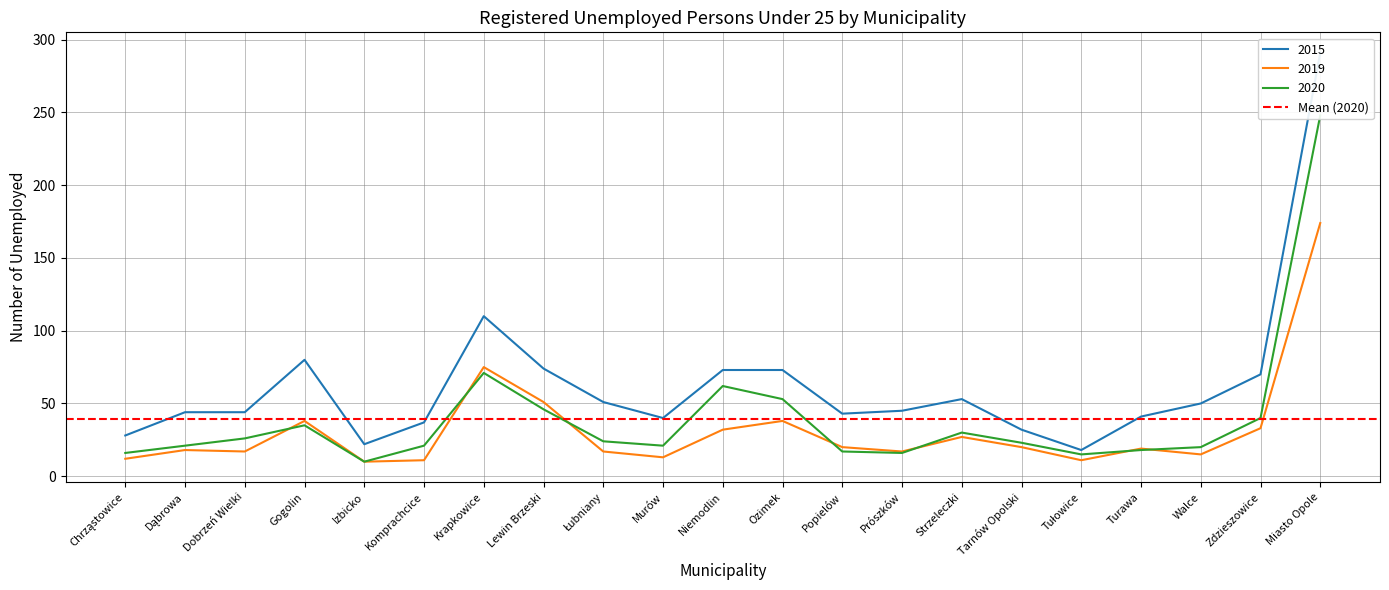

Where is 2019 nearest to the value 92?

Krapkowice